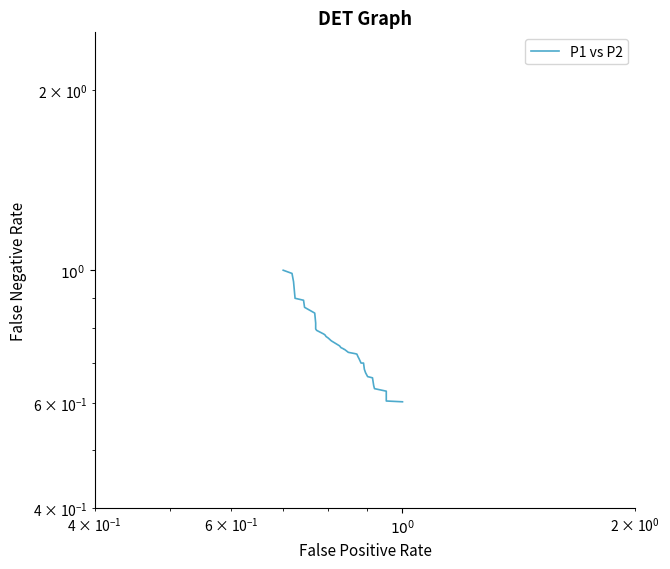

The value at 32 is 0.9. True or false?

False